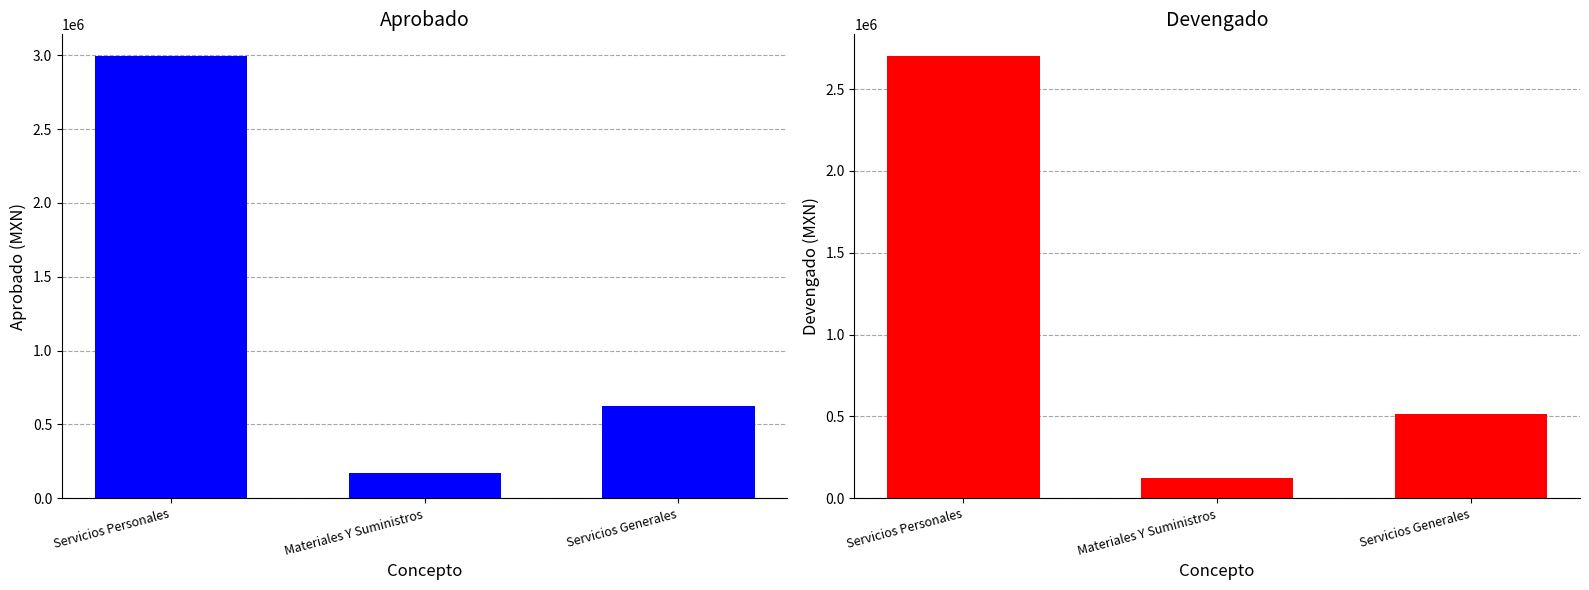

At how many categories does at least one series exceed 994608?

1